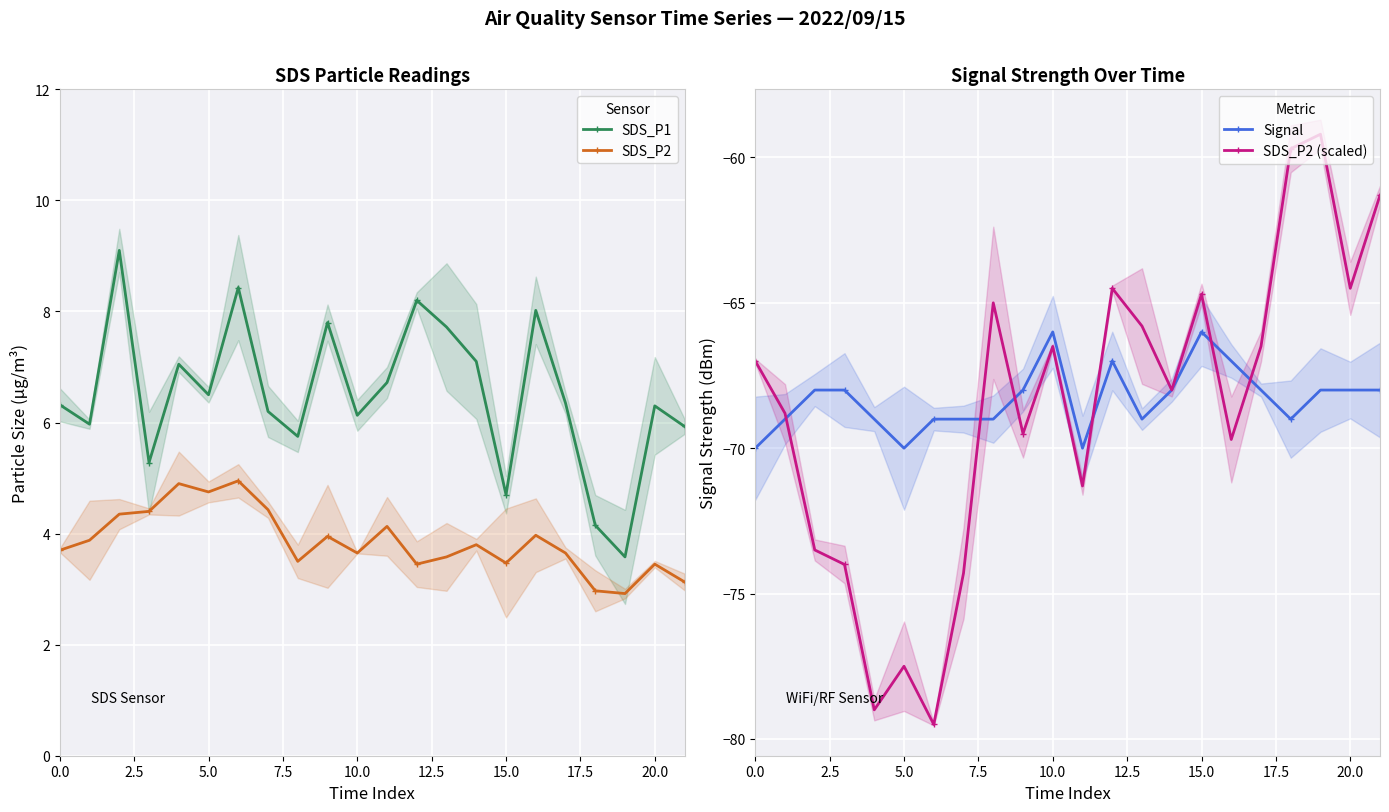

At which category does Signal reach its first local valley?

5.0